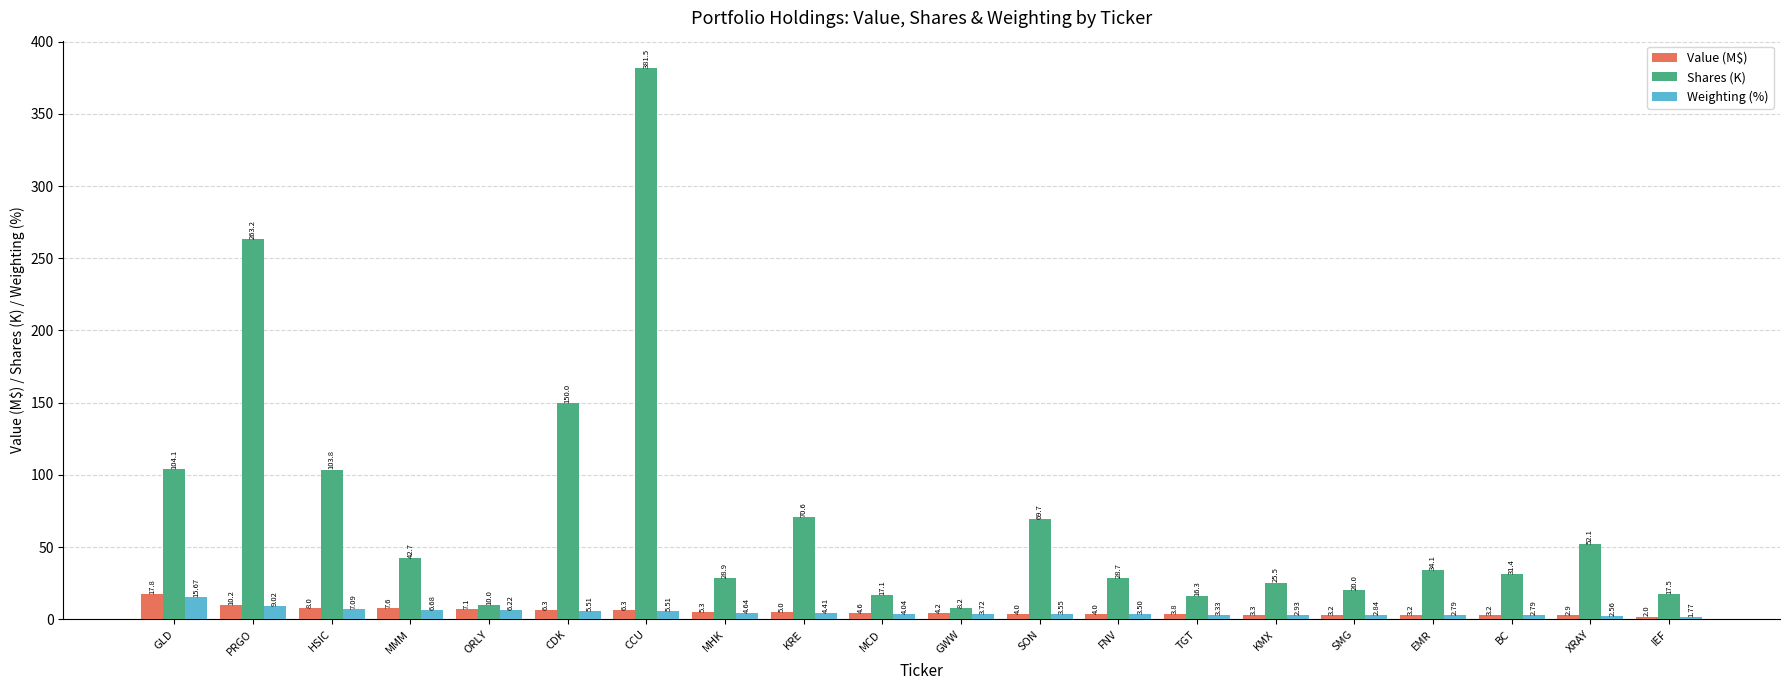

Which series has the largest total across all categories?

Shares (K)